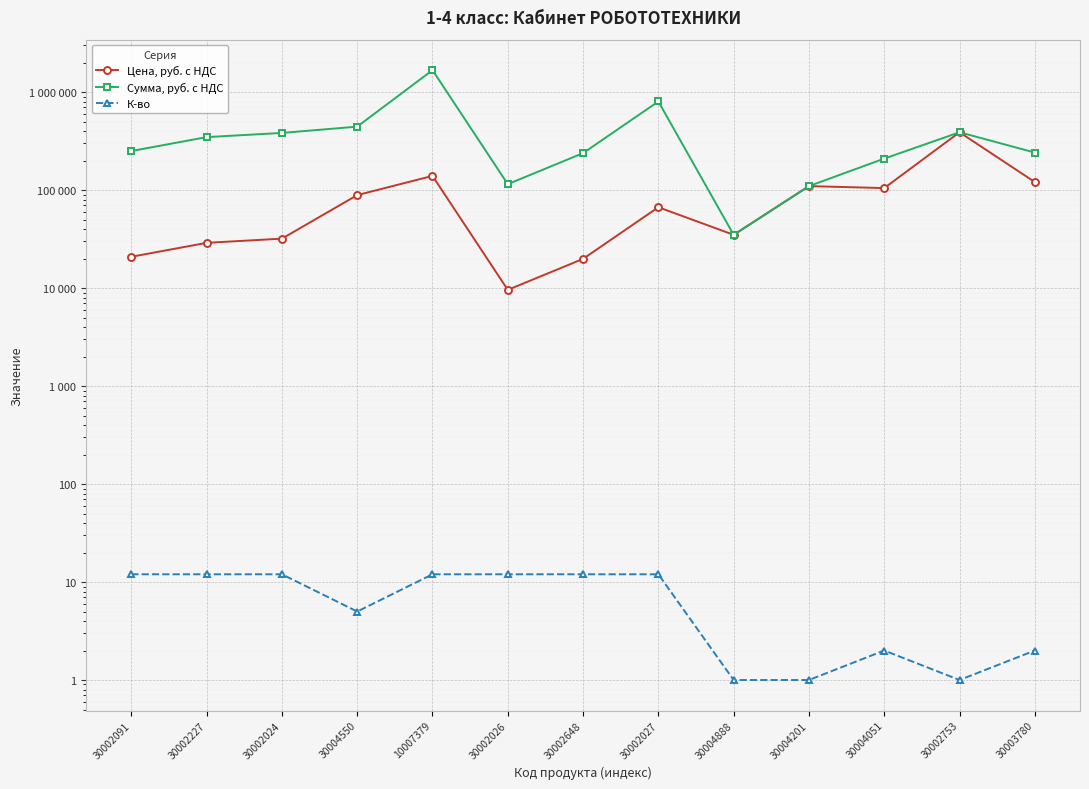

What is the sum of the Сумма, руб. с НДС values at 30002648 and 30002753?

628800